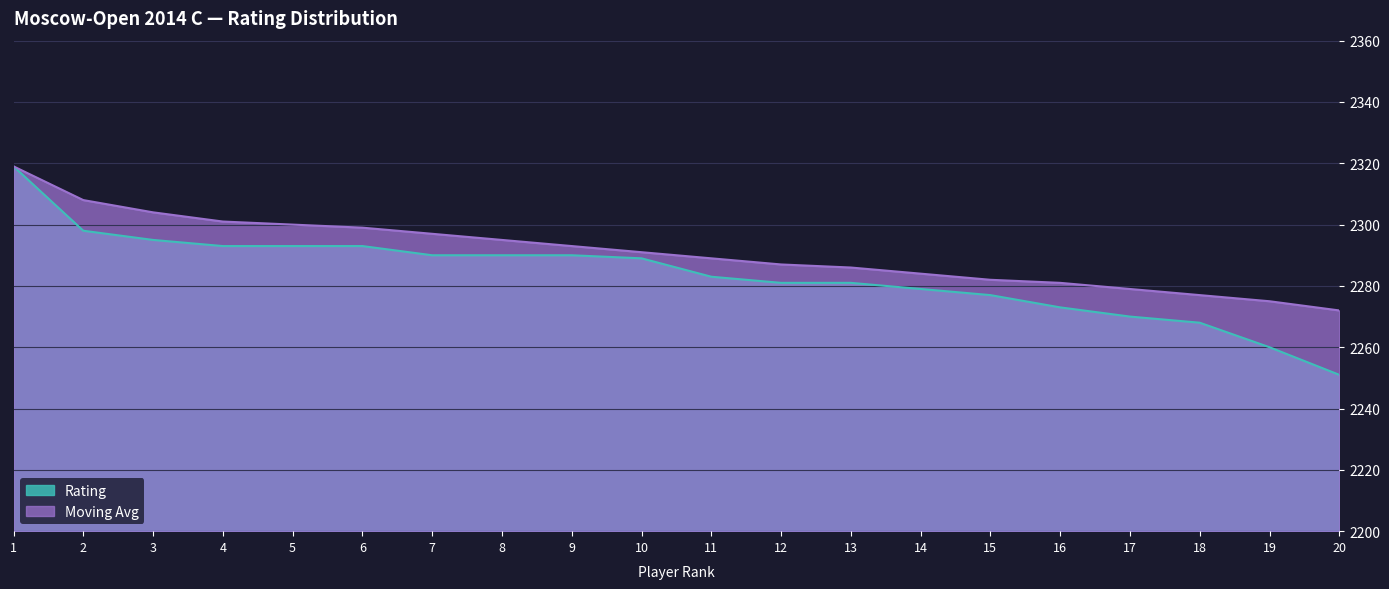

How many categories are shown in the chart?

20